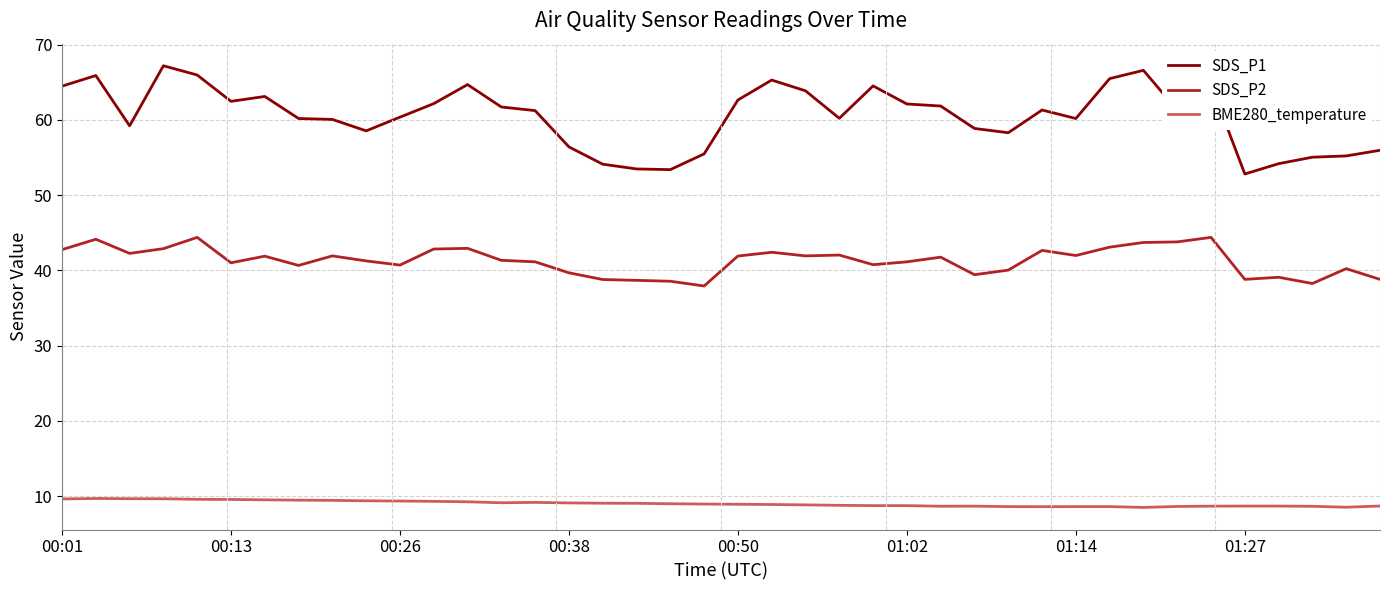

List the series in order of their peak value, lowest first.

BME280_temperature, SDS_P2, SDS_P1